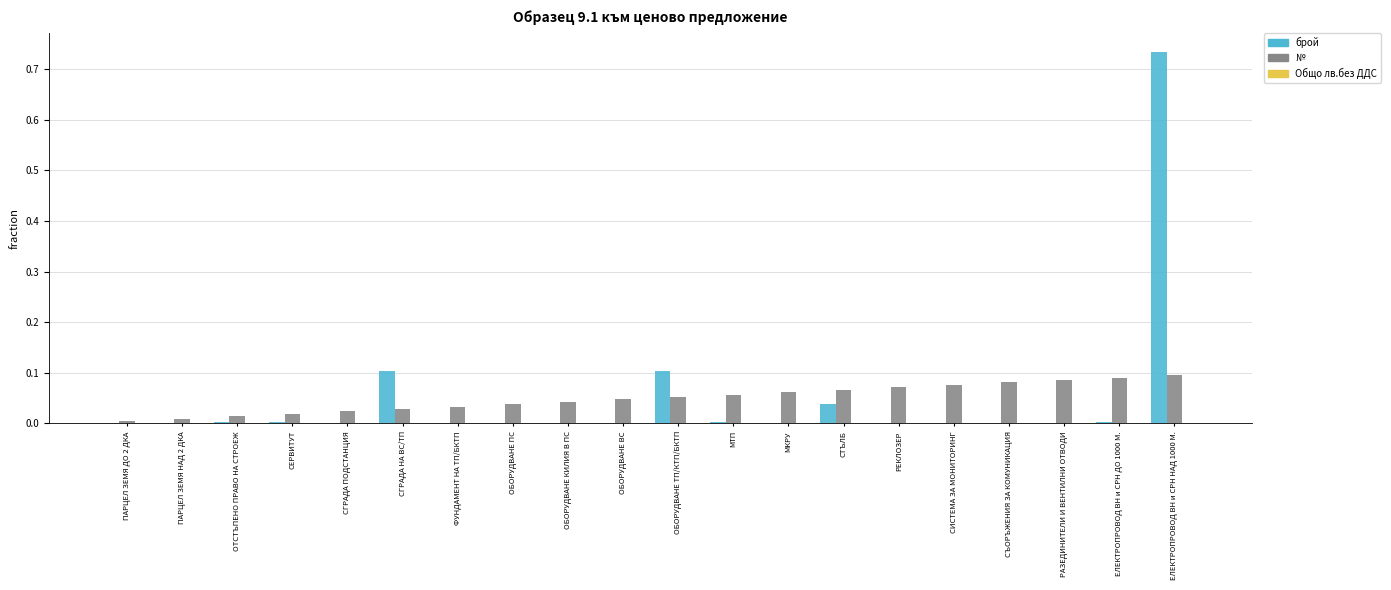

How many groups of bars are there?

20